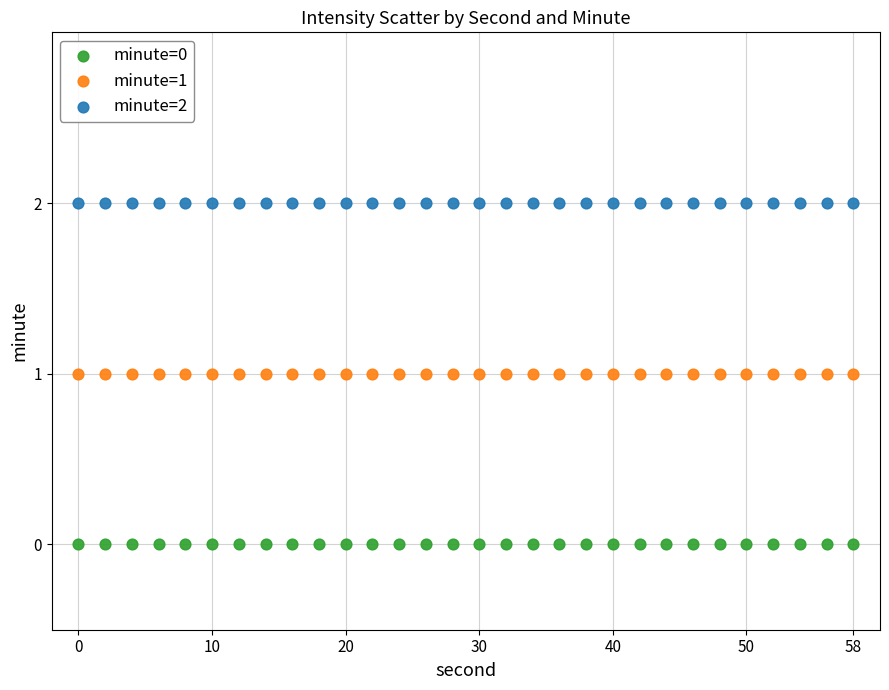

Which series contains the highest Y value?

minute=2